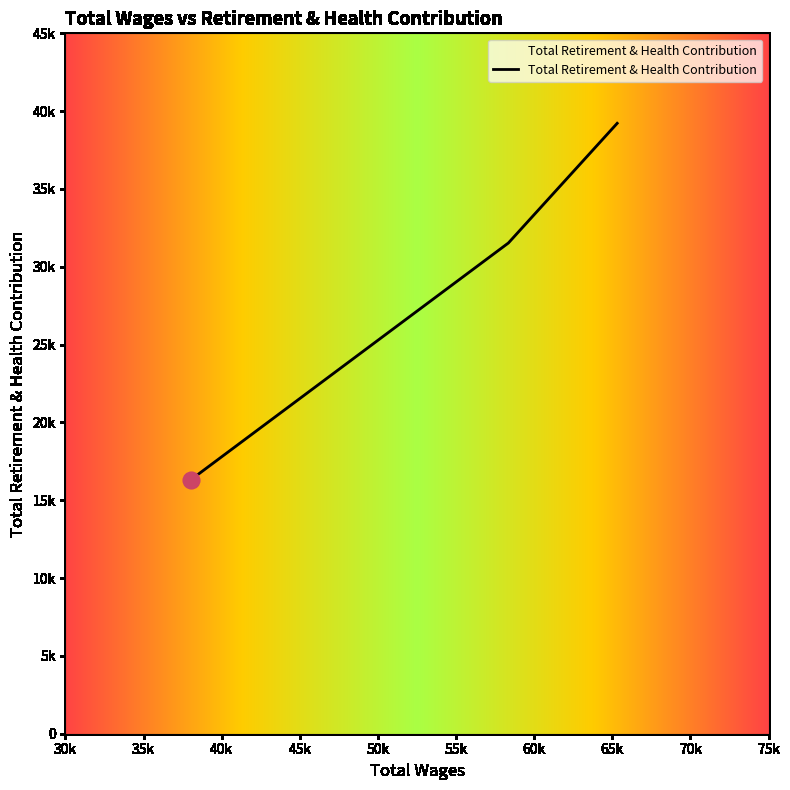

Where does the data first go above 31530?

65315.0